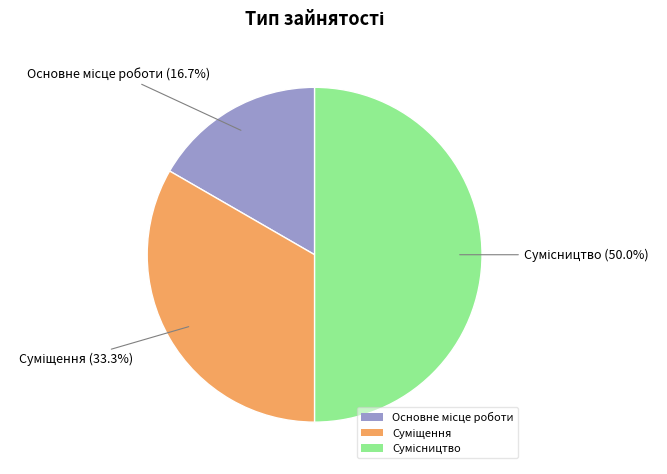

Count the number of slices in the pie.

3